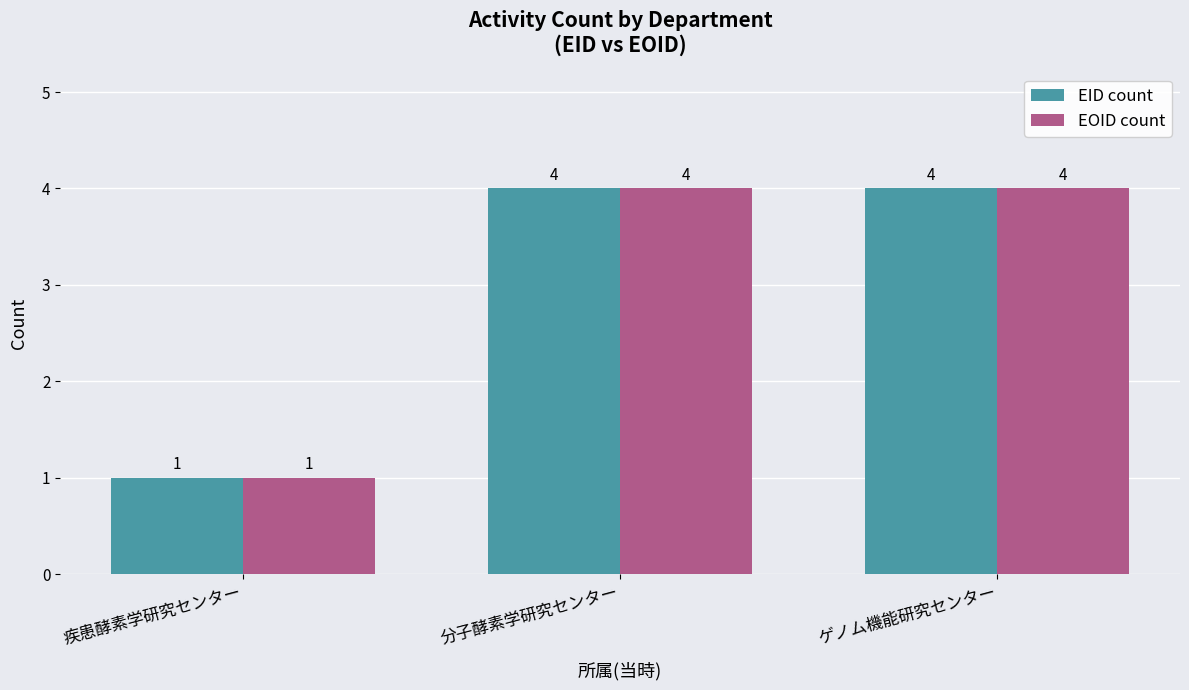

At which label does EID count reach its minimum?

疾患酵素学研究センター